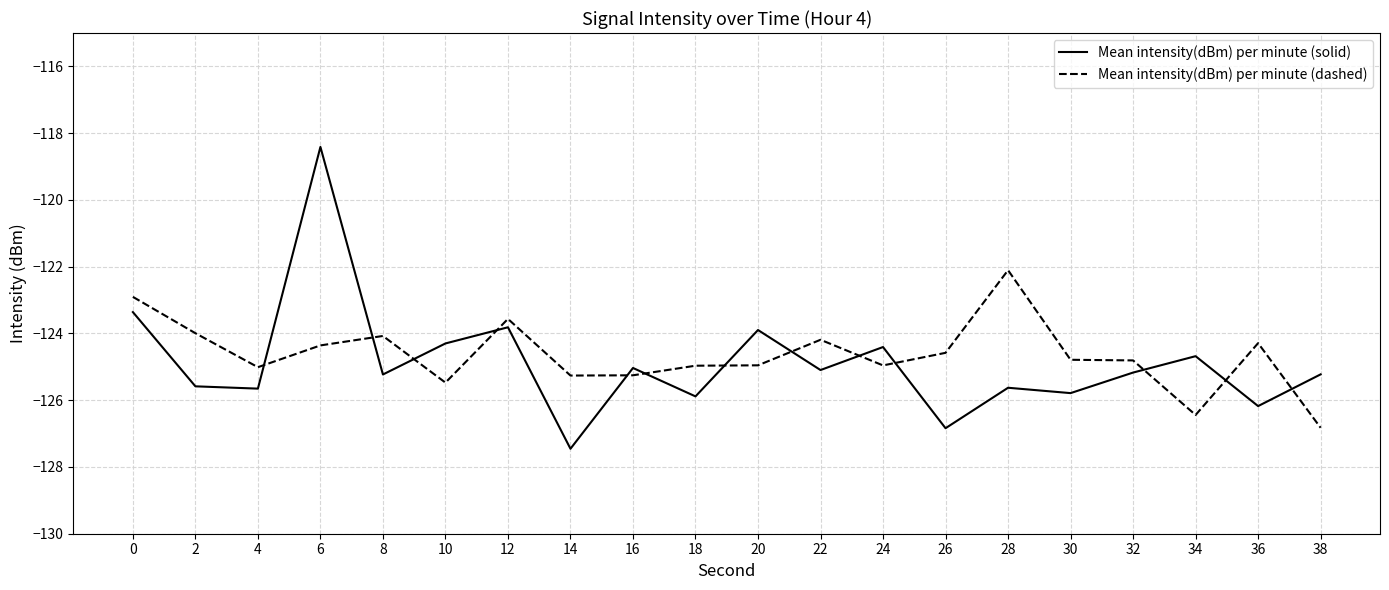

True or false: Mean intensity(dBm) per minute (solid) and Mean intensity(dBm) per minute (dashed) cross at least once.

True